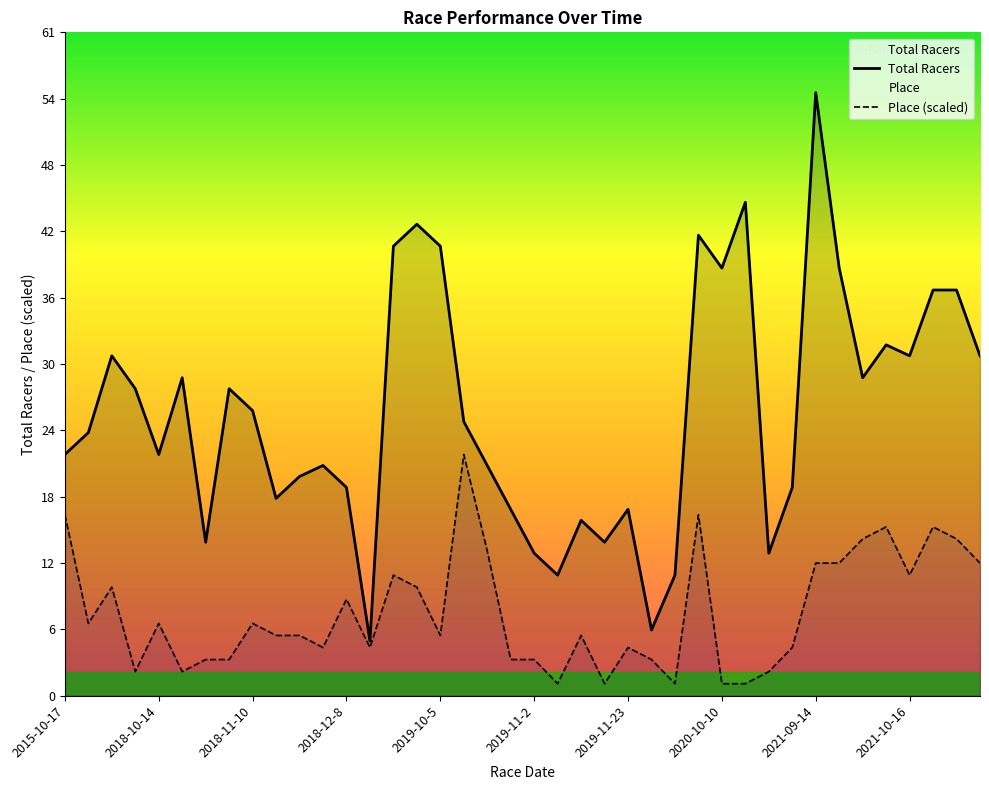

In Place, how many points are higher than both neighbors (excluding endpoints)?

11